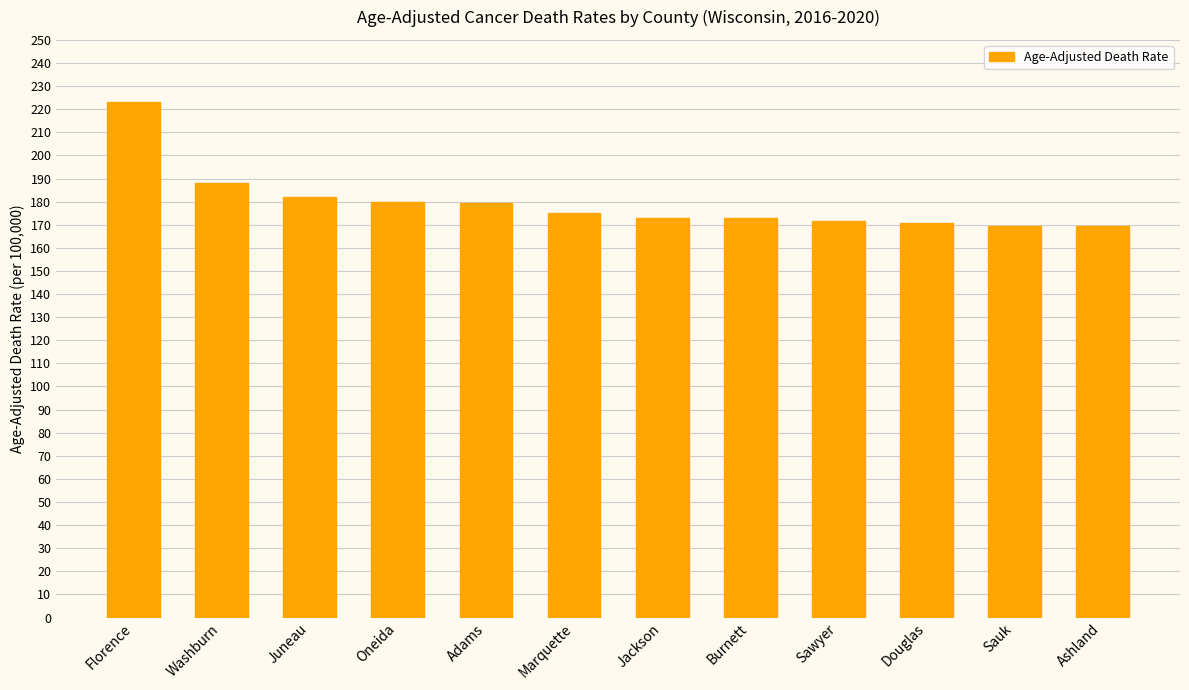

What is the average value?

179.5